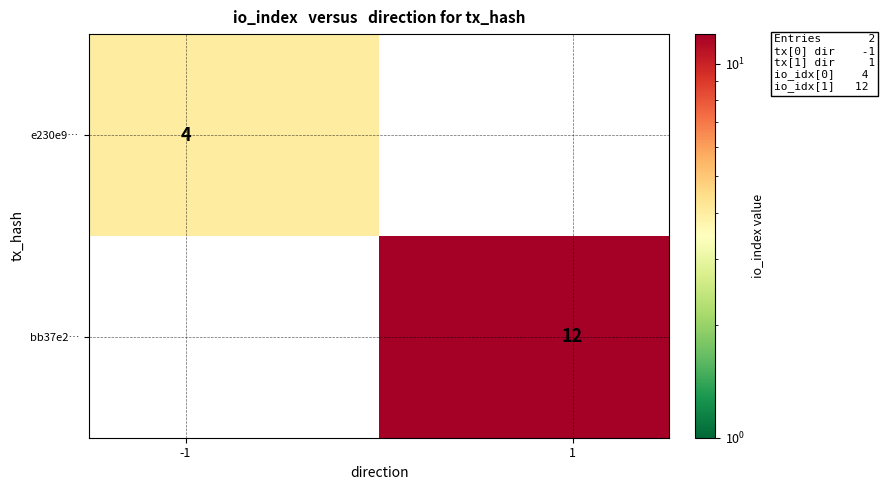

What is the greatest value displayed?

12.0